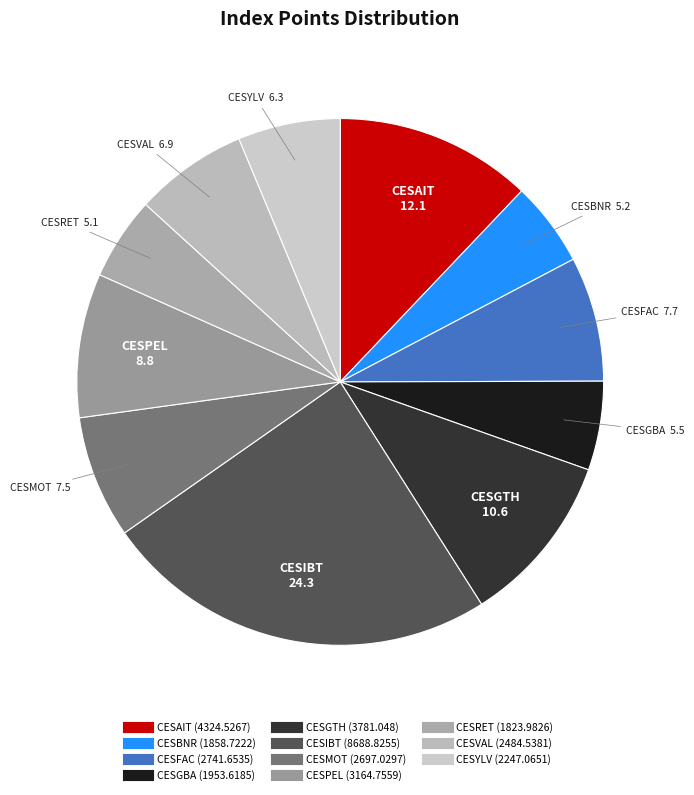

What is the ratio of the value at CESIBT to the value at CESYLV?

3.9